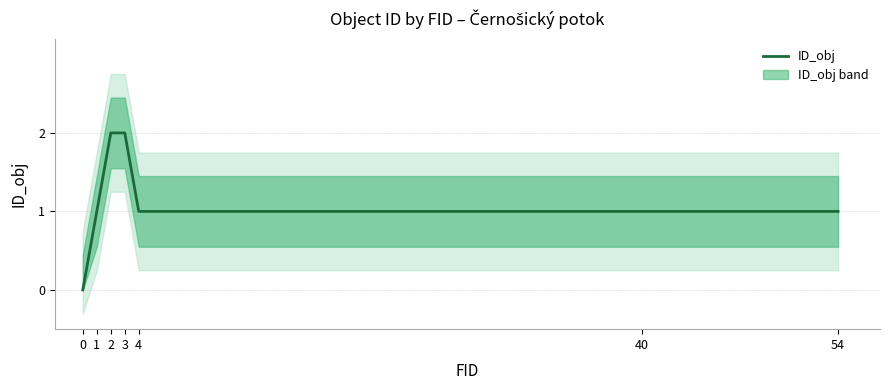

Between 1 and 54, which is larger?

1